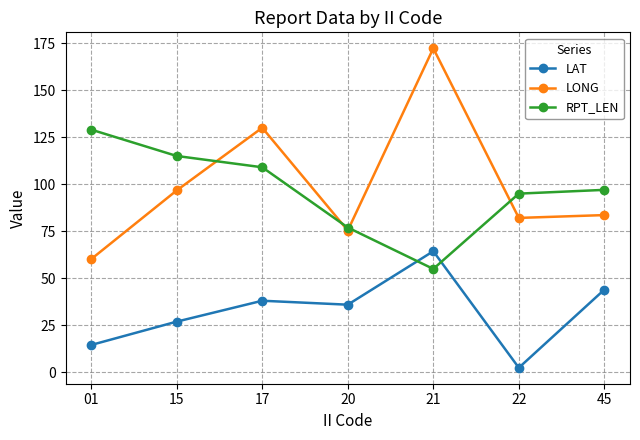

At which category does LONG reach its first local peak?

17